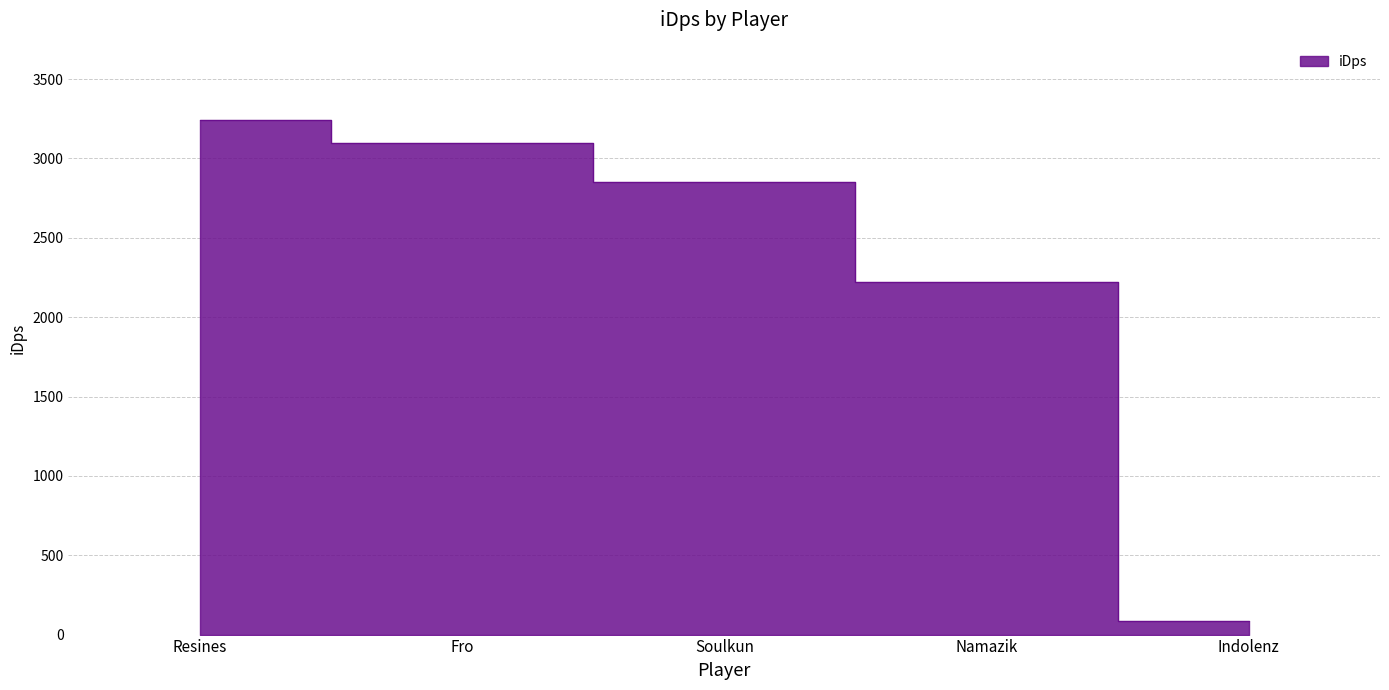

What is the minimum value shown in the chart?

83.7